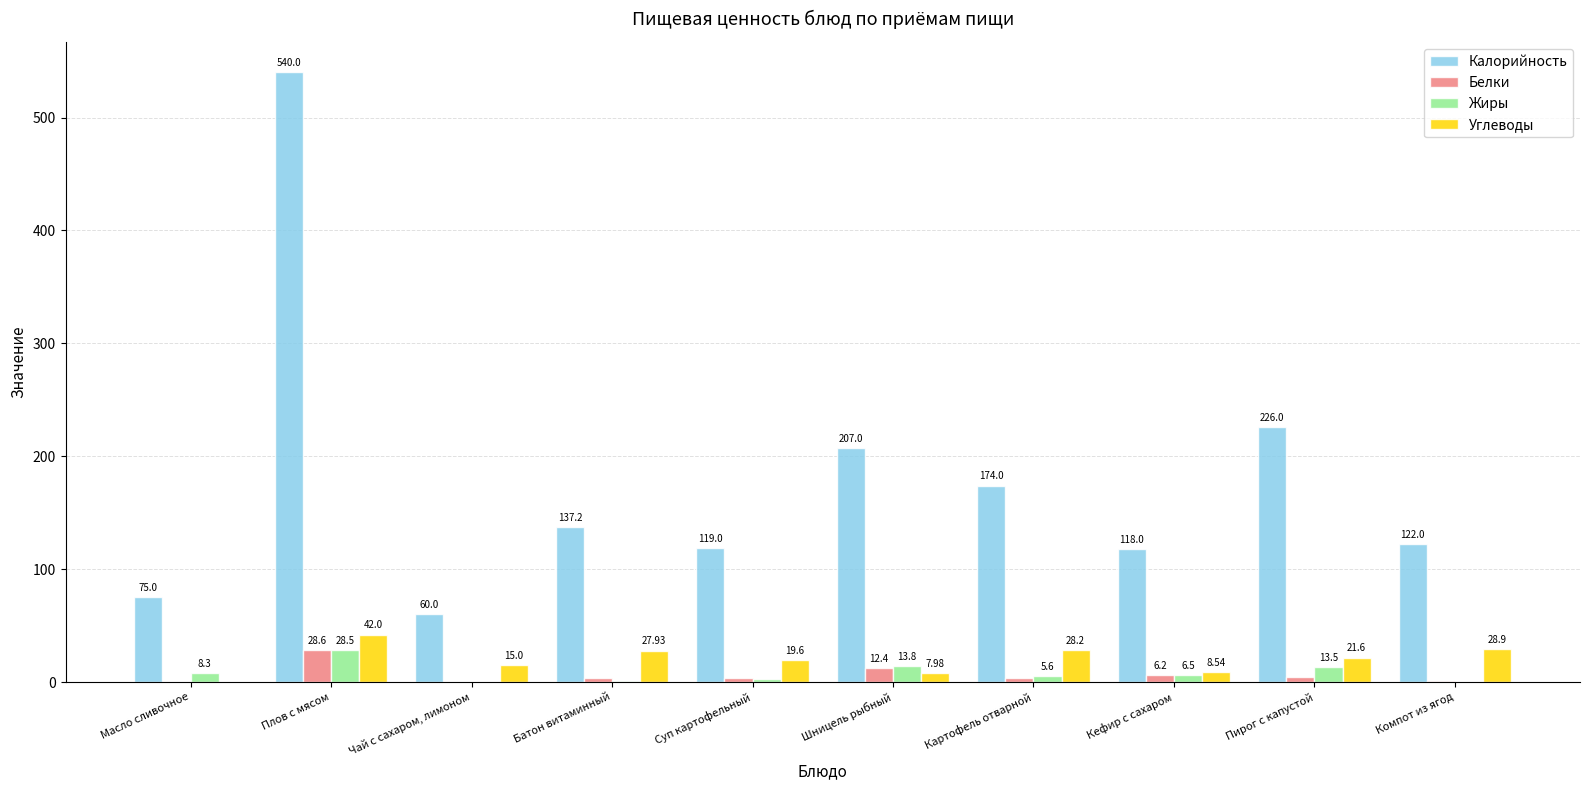

Where is Калорийность nearest to the value 300?

Пирог с капустой